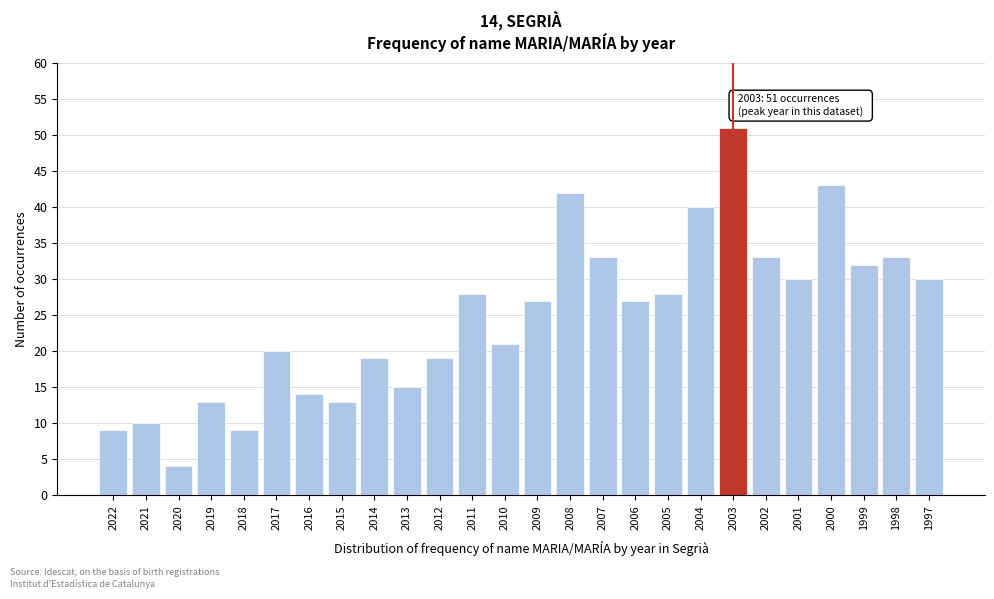

Reading left to right, what are all the values shown in this chart?

9	10	4	13	9	20	14	13	19	15	19	28	21	27	42	33	27	28	40	51	33	30	43	32	33	30